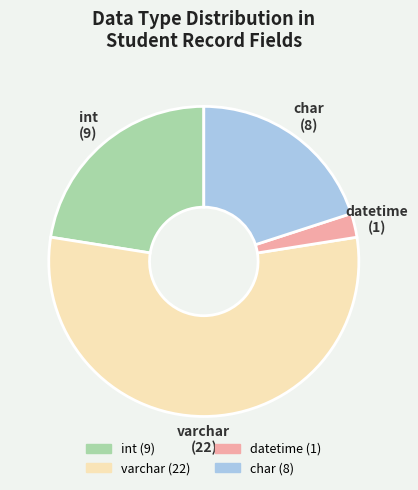

What is the smallest slice in the pie chart?

datetime